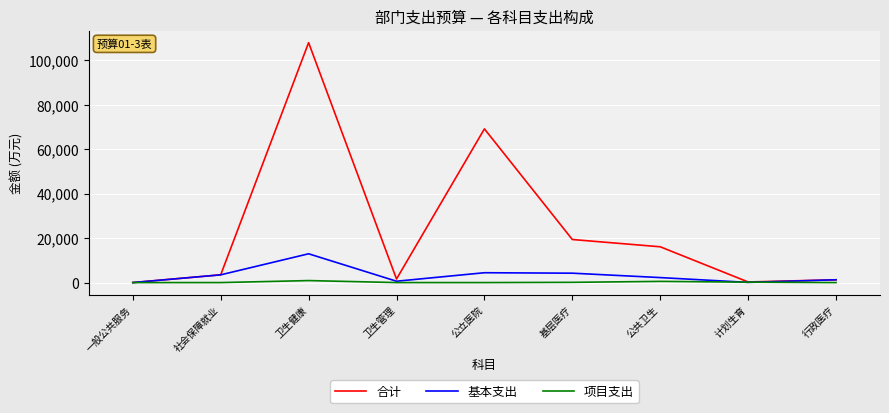

At which label does 合计 reach its peak?

卫生健康